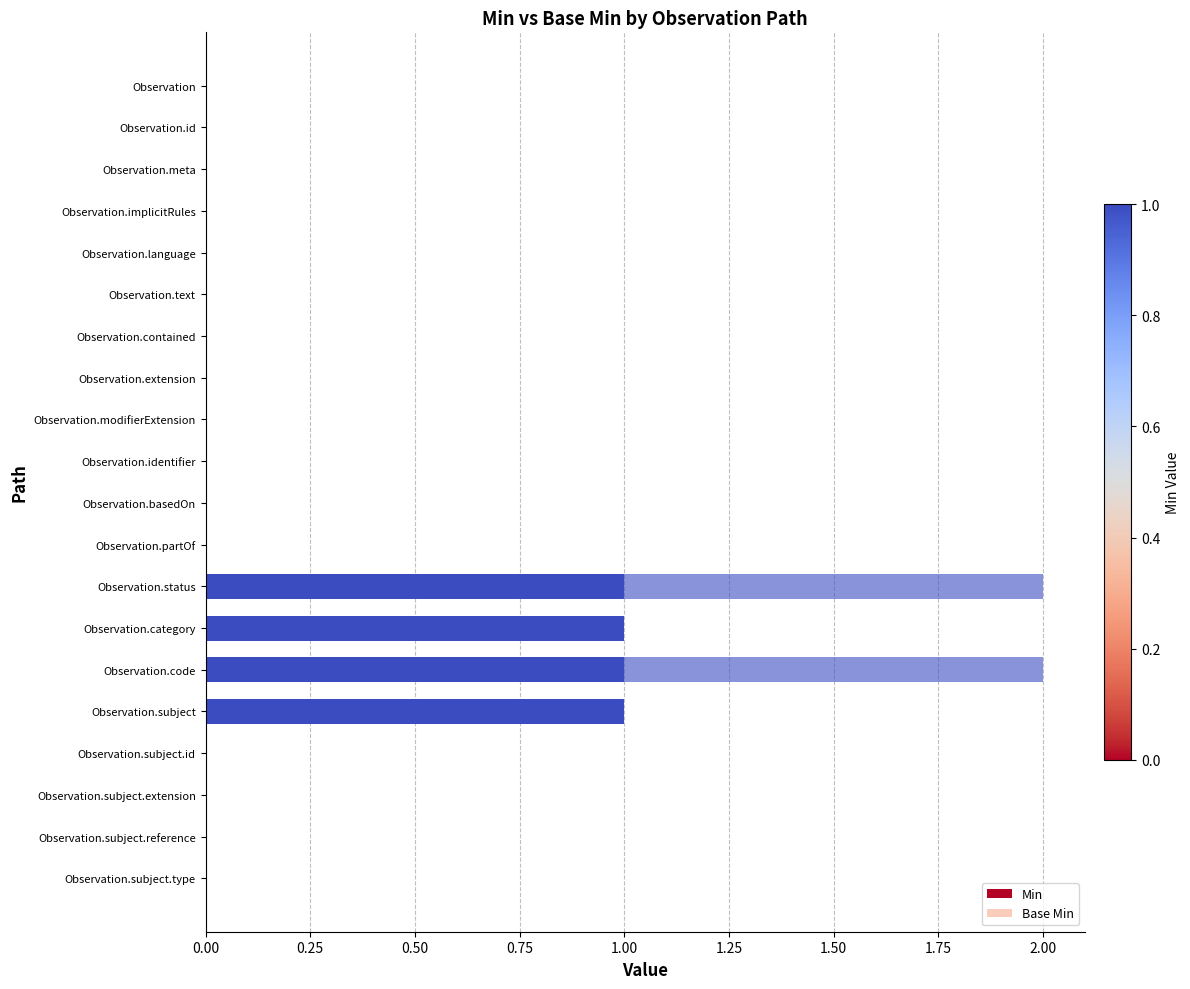

Reading left to right, list all the values displayed in this chart.

Min: 0	0	0	0	0	0	0	0	0	0	0	0	1	1	1	1	0	0	0	0
Base Min: 0	0	0	0	0	0	0	0	0	0	0	0	1	0	1	0	0	0	0	0